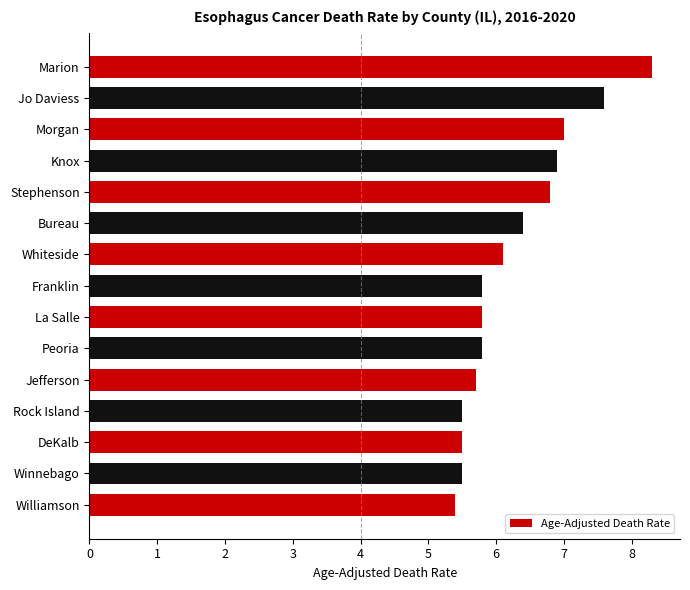

What is the sum of all values?

94.1